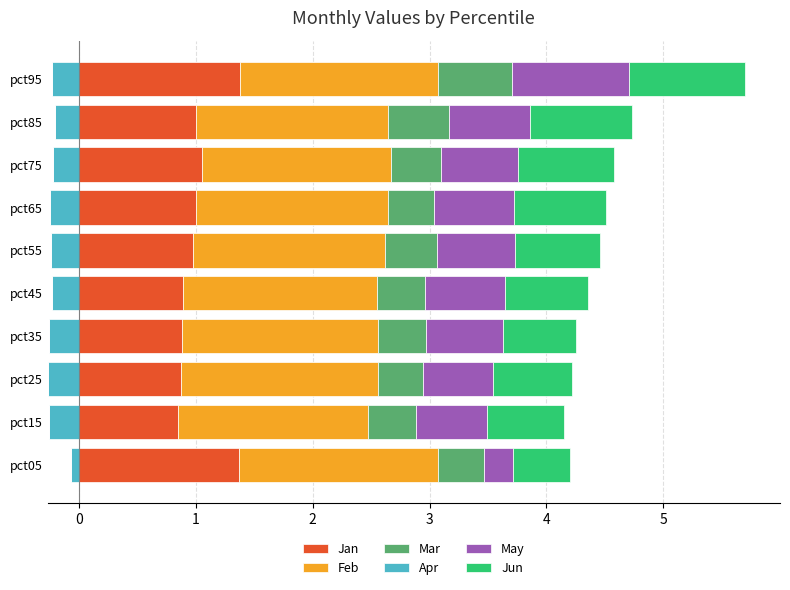

Is it true that Jan equals 1.4 at pct05?

True